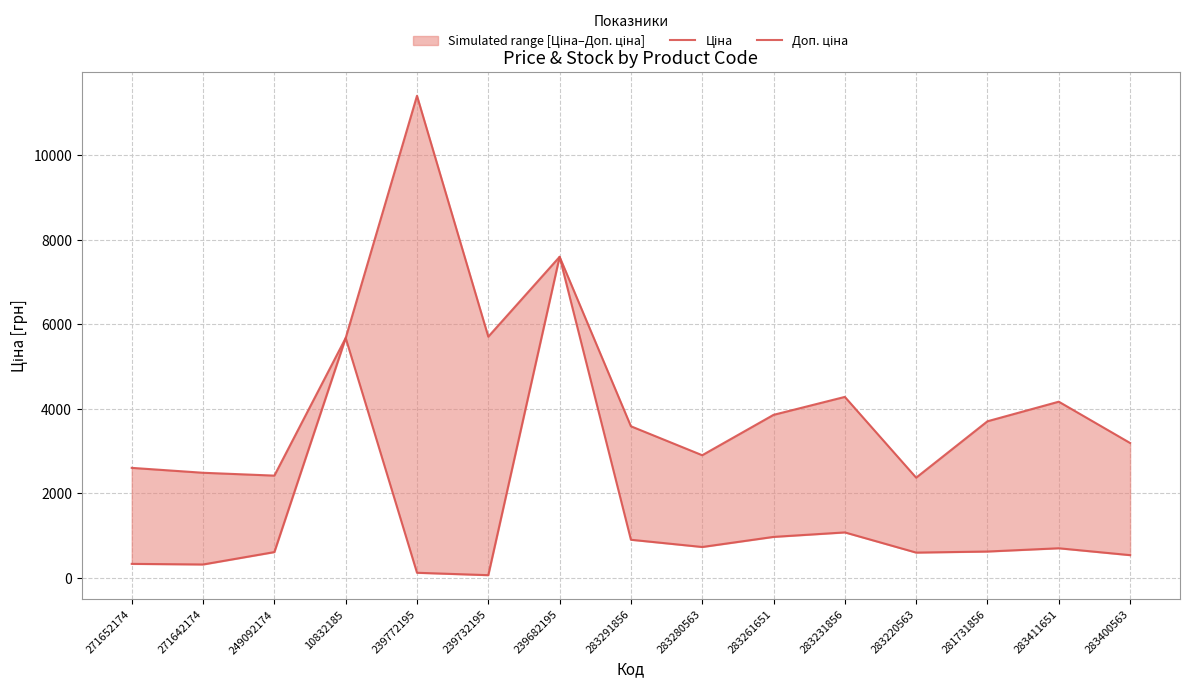

Which series changed the most between 239682195 and 283280563?

Ціна